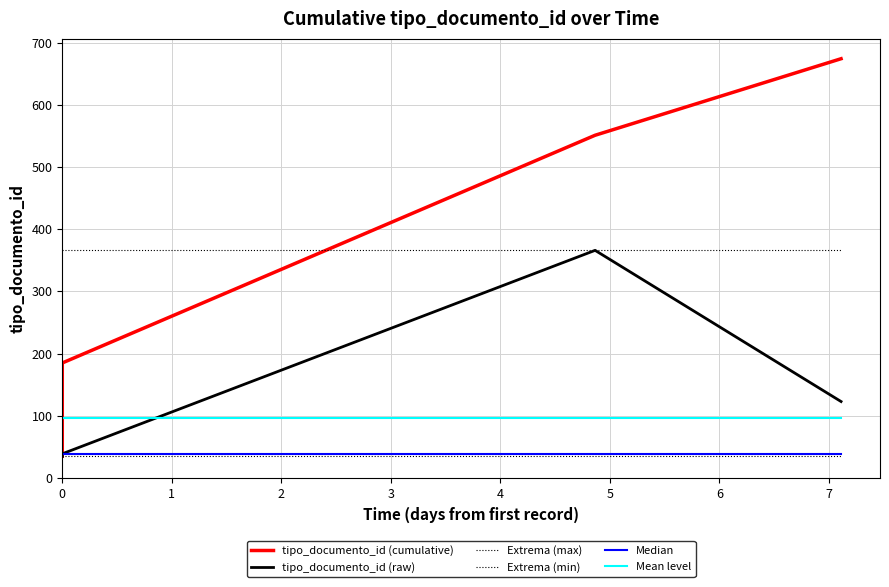

At which category is the sum across all series the highest?

5